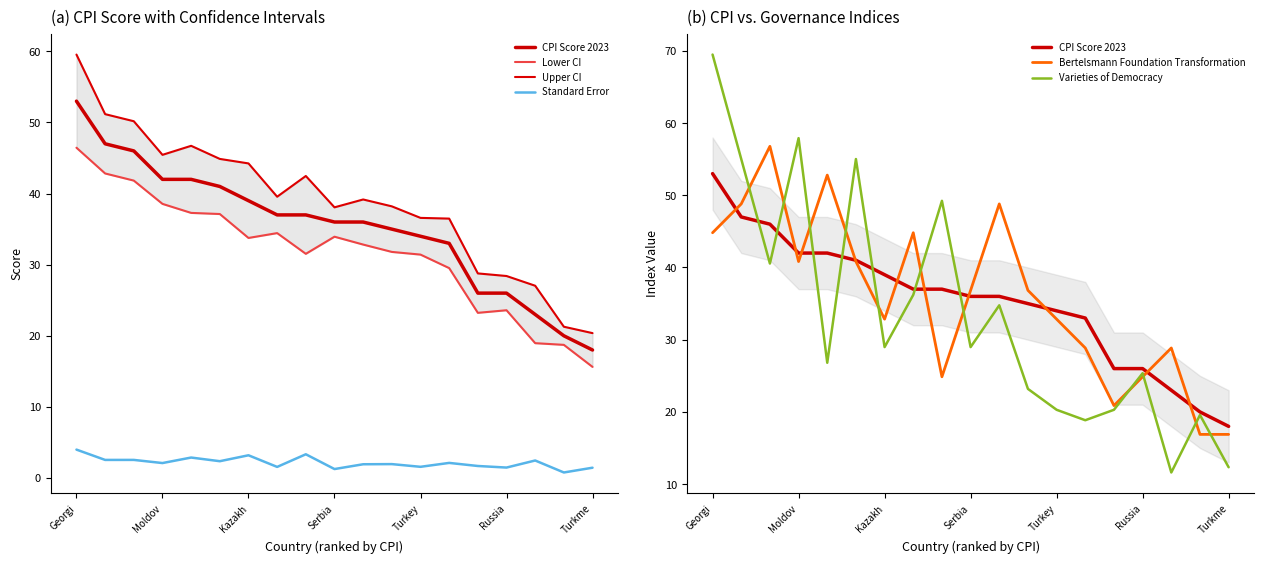

Does the chart display data point markers on the line(s)?

No